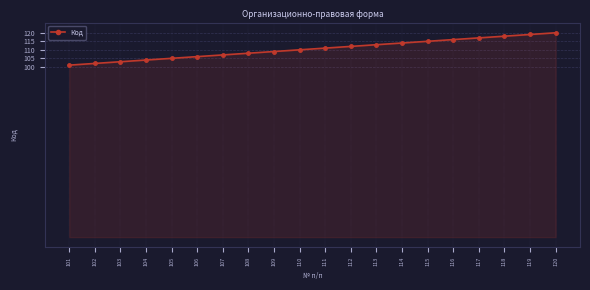

What is the change in value from 105 to 114?

+9